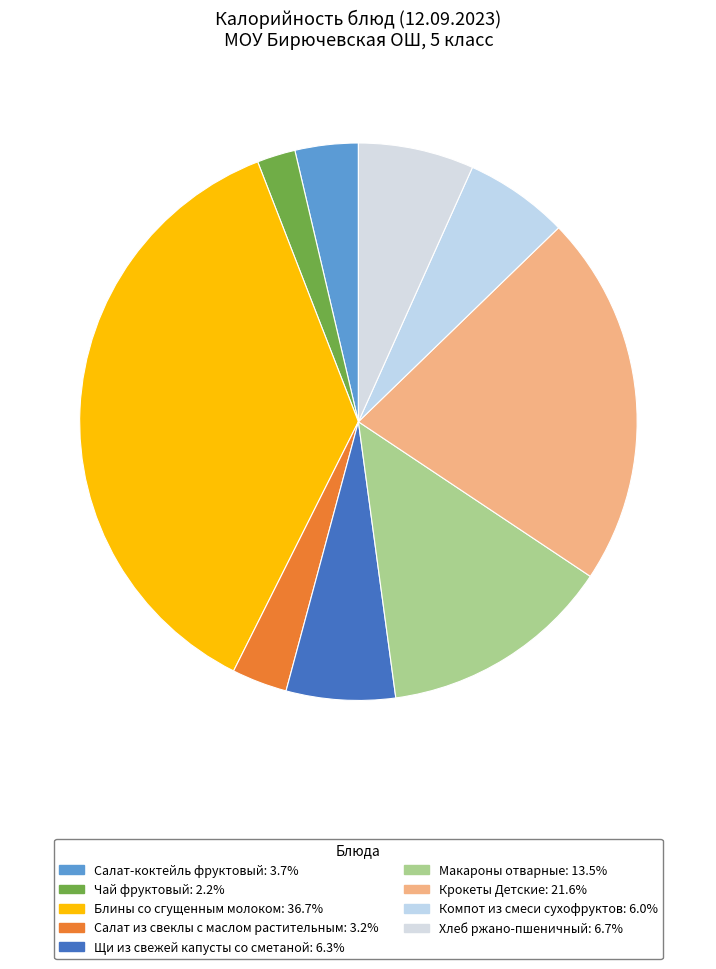

To the nearest percent, what percentage of the pie is Салат из свеклы с маслом растительным?

3%